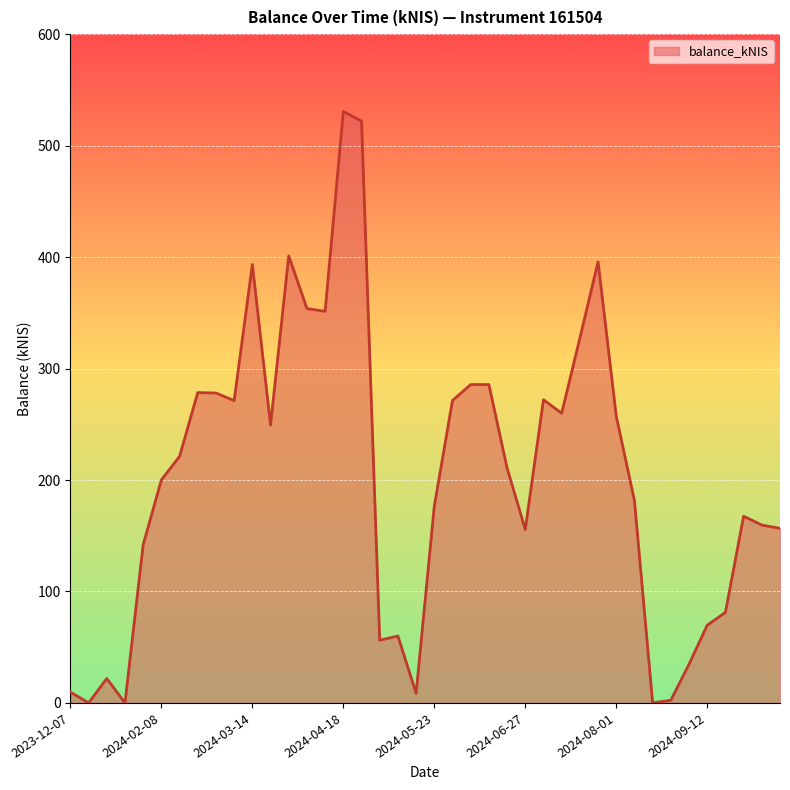

What is the greatest value displayed?

530.7